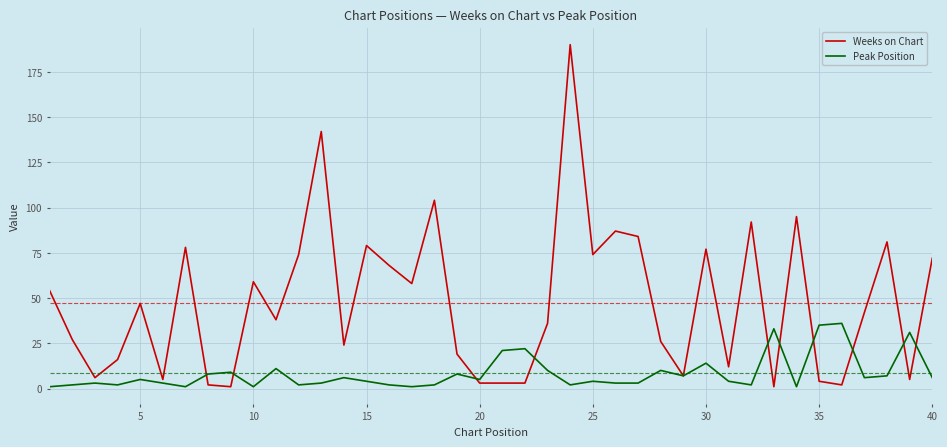

Rank the series by their average value, from highest to lowest.

Weeks on Chart, Peak Position